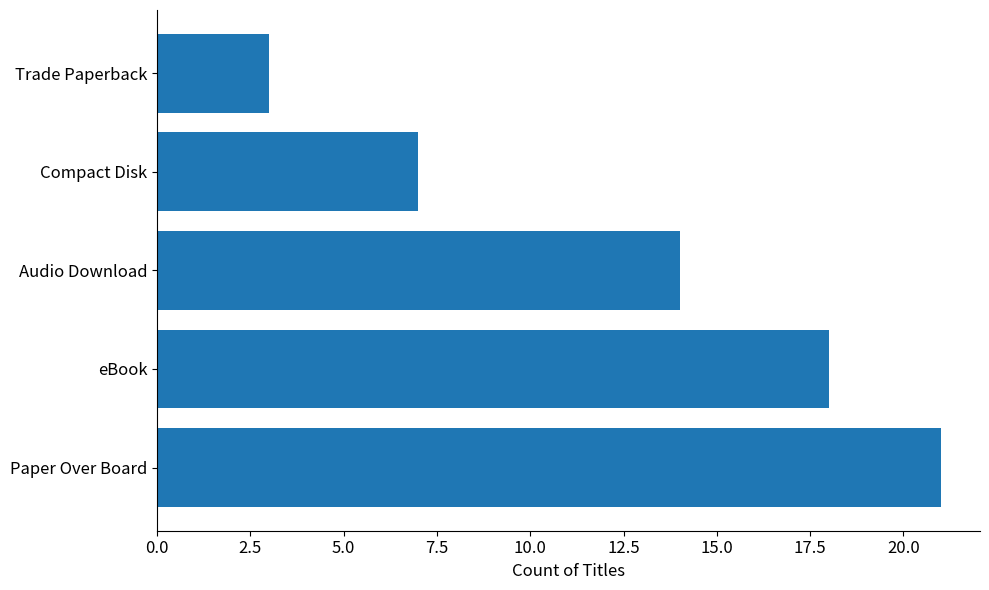

What is the average value?

13